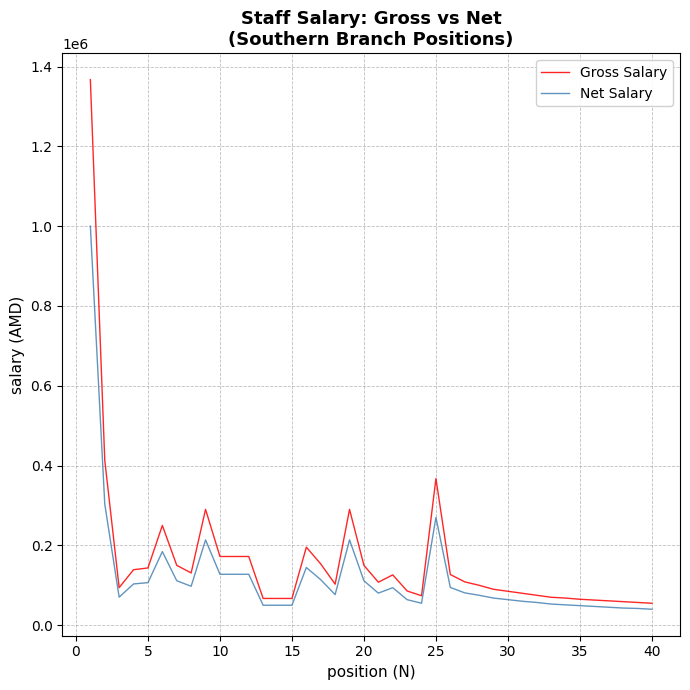

Which series has the largest range (max minus min)?

Gross Salary